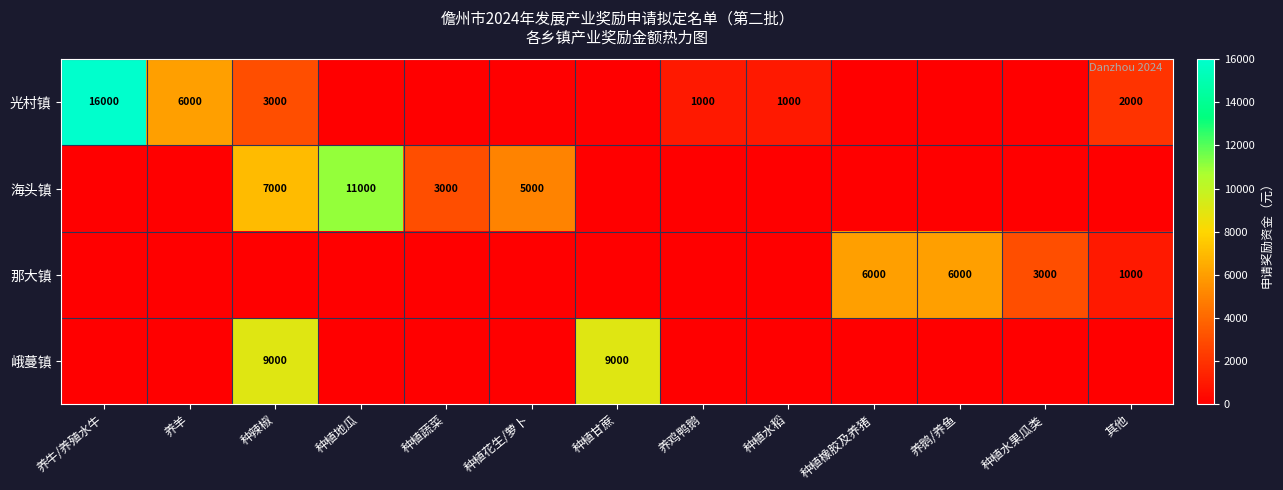

List the labels in order of 海头镇 value, largest first.

种植地瓜, 种辣椒, 种植花生/萝卜, 种植蔬菜, 养牛/养殖水牛, 养羊, 种植甘蔗, 养鸡鸭鹅, 种植水稻, 种植橡胶及养猪, 养鹅/养鱼, 种植水果瓜类, 其他